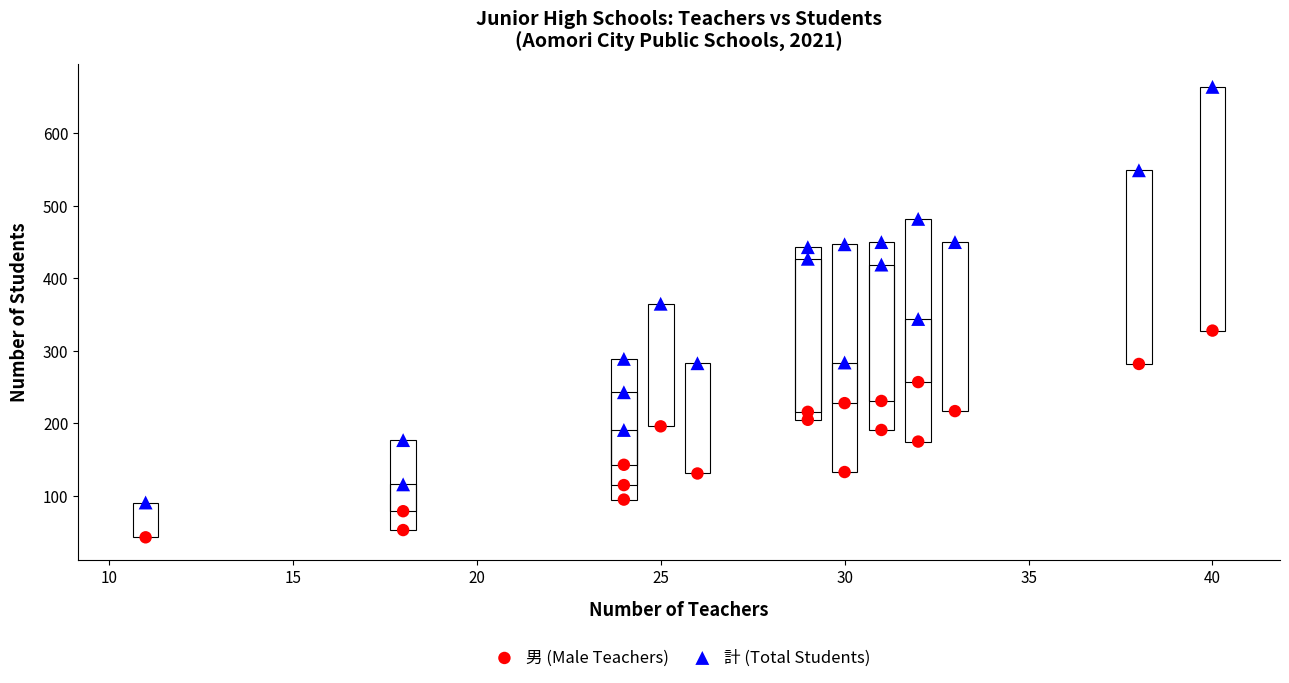

Which series has the largest Y range (max minus min)?

計 (Total Students)